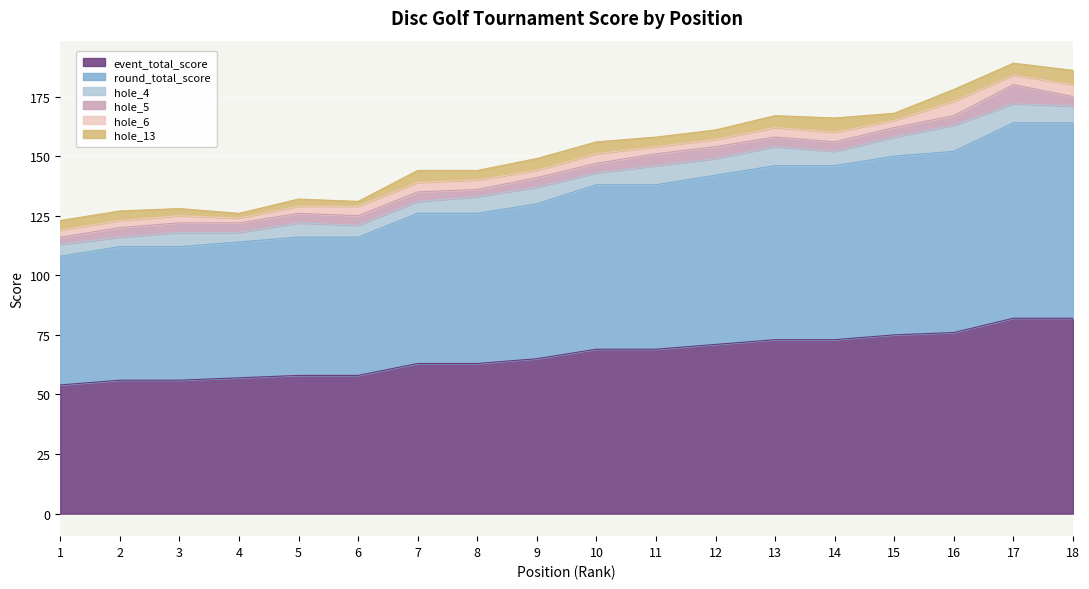

Reading left to right, what are all the values shown in this chart?

event_total_score: 54	56	56	57	58	58	63	63	65	69	69	71	73	73	75	76	82	82
round_total_score: 54	56	56	57	58	58	63	63	65	69	69	71	73	73	75	76	82	82
hole_4: 5	4	6	4	6	5	5	7	7	5	8	7	8	6	8	11	8	7
hole_5: 3	4	4	4	4	4	4	3	4	4	5	5	4	4	4	4	8	4
hole_6: 3	3	3	2	3	4	4	4	3	4	3	3	4	4	3	6	4	5
hole_13: 4	4	3	2	3	2	5	4	5	5	4	4	5	6	3	5	5	6